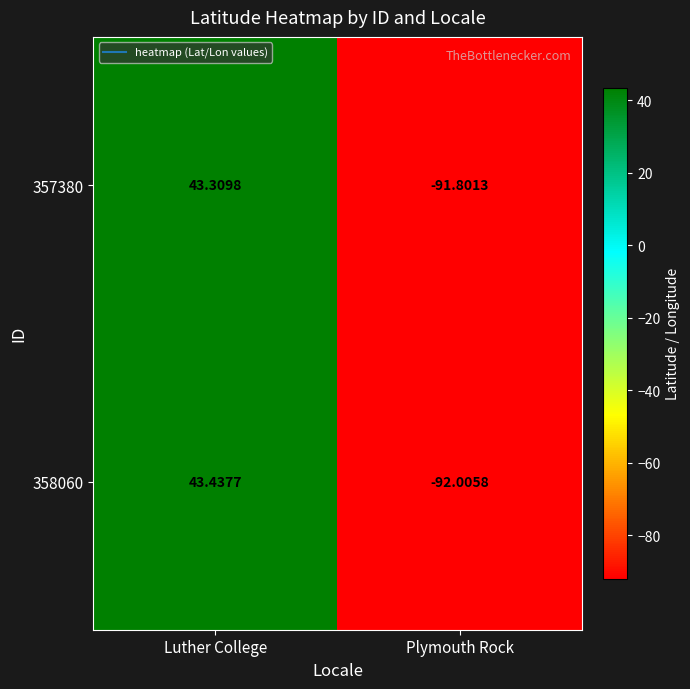

Which category has the lowest value across all series?

Plymouth Rock